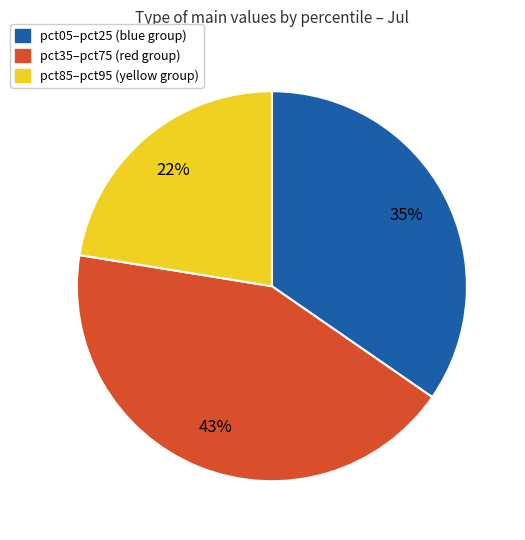

Is there any slice that represents more than half of the pie?

No